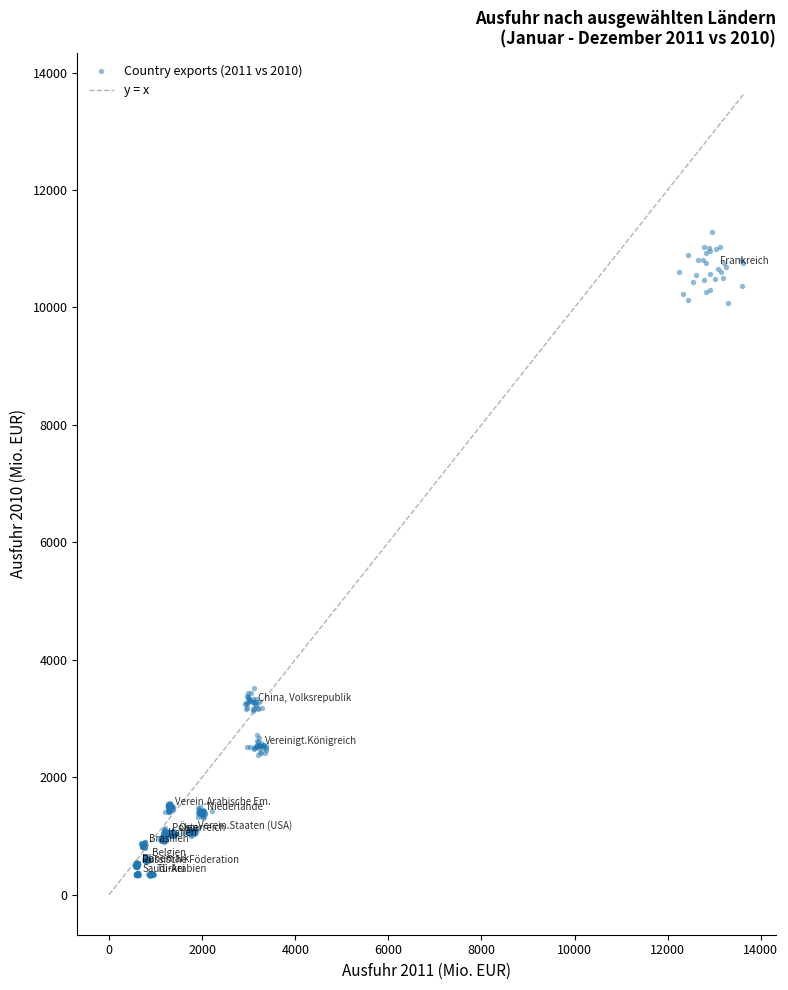

What is the range of X values (max minus min)?

13052.6